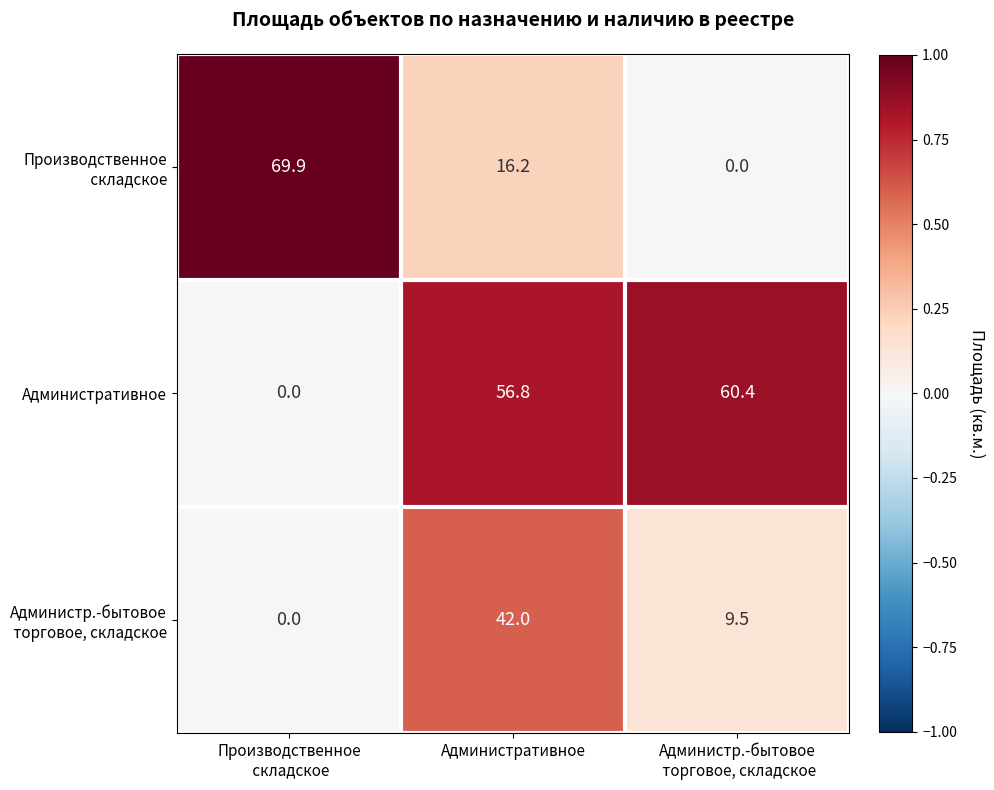

What is the total value across all series at Административное?

115.0